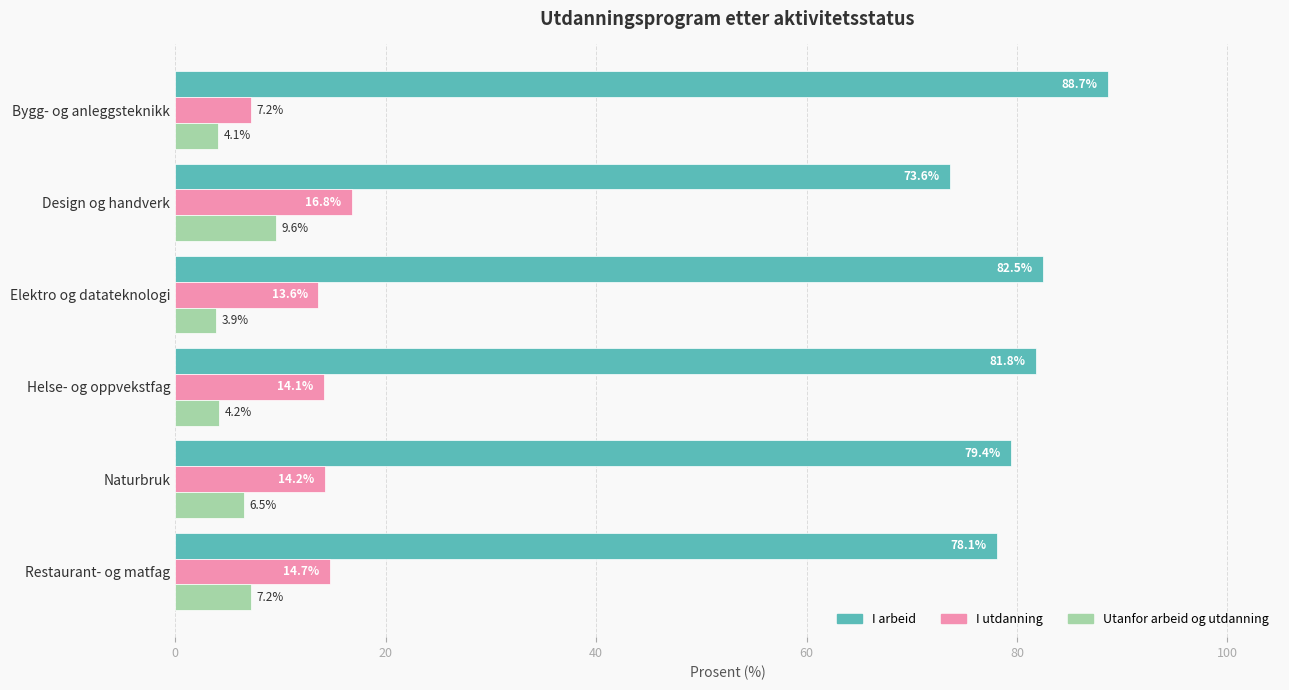

What is the difference between the I arbeid values at Naturbruk and Bygg- og anleggsteknikk?

9.3